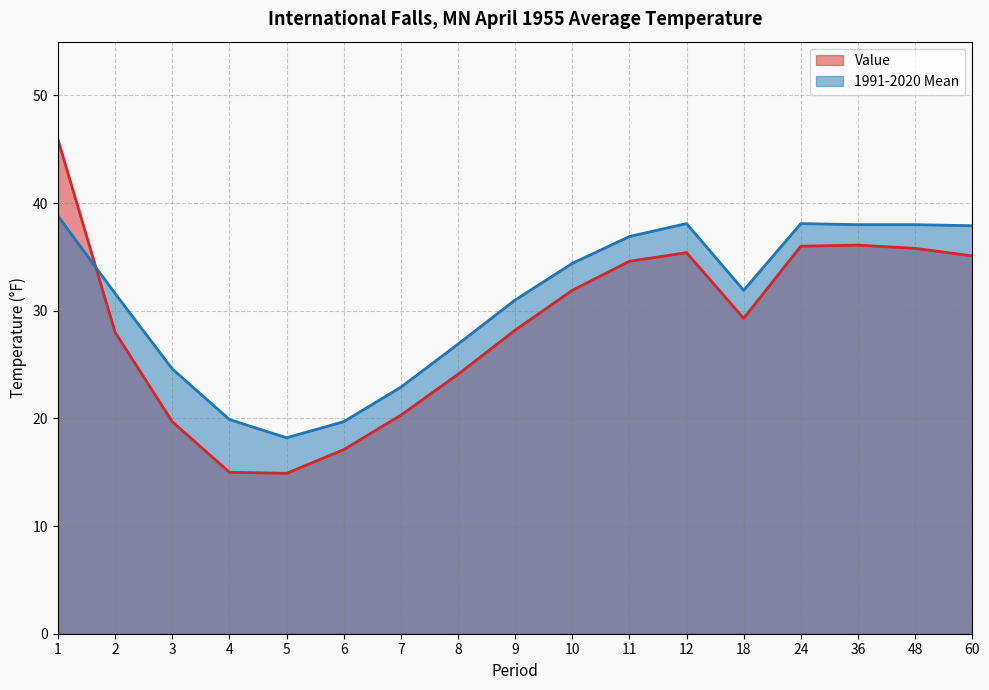

Which series has the largest total across all categories?

1991-2020 Mean